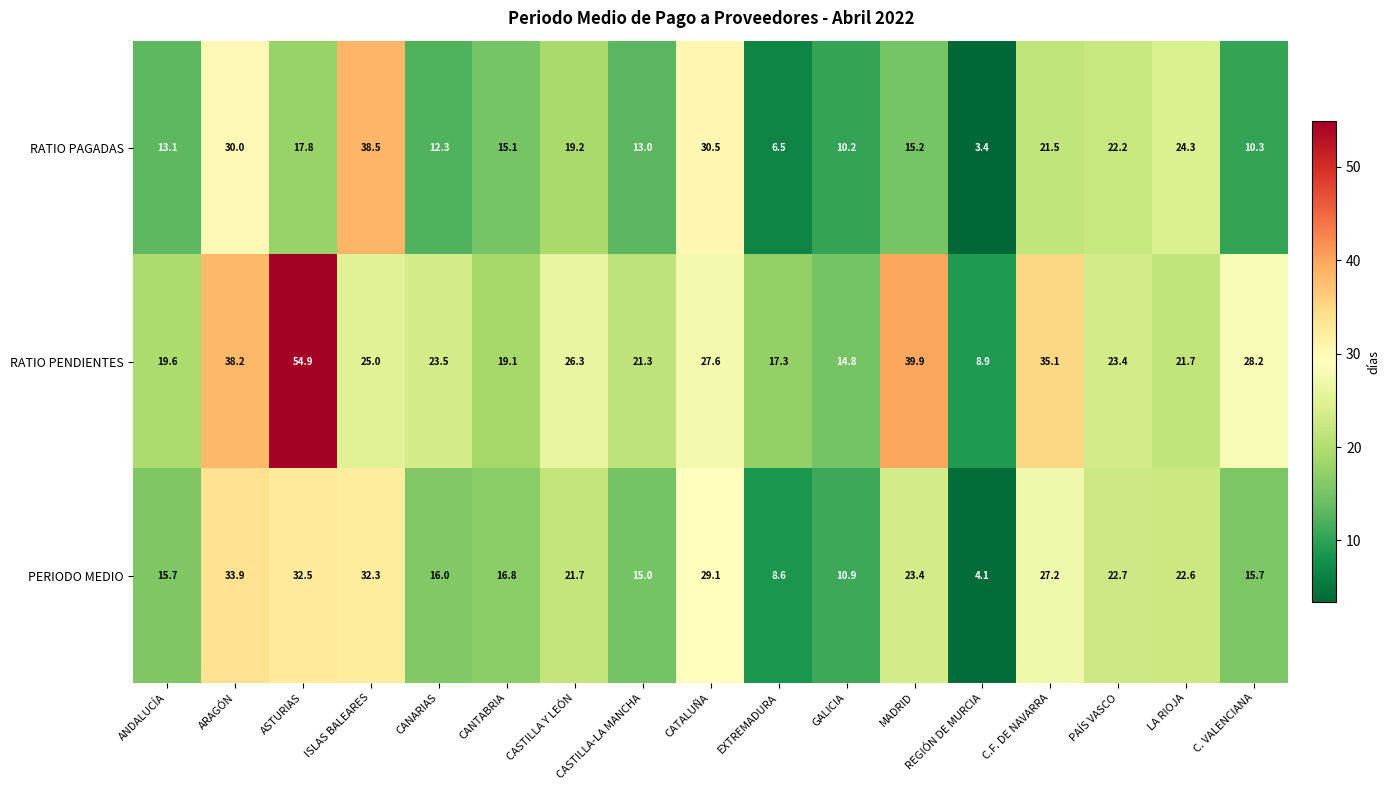

What is the minimum value shown in the chart?

3.4